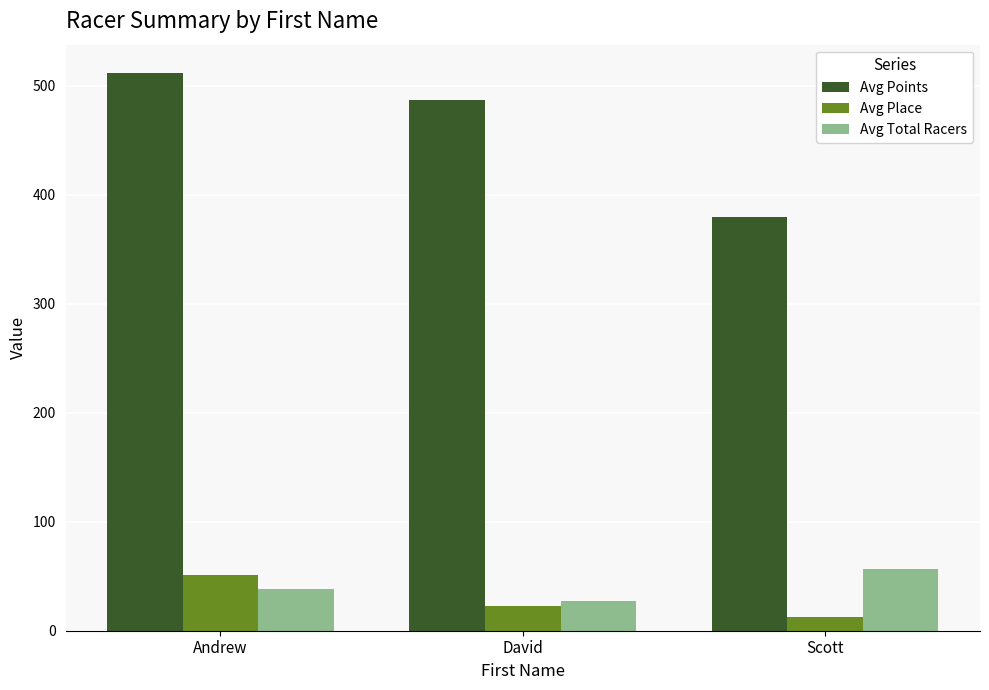

The value of Avg Place at David is 22.6. True or false?

True